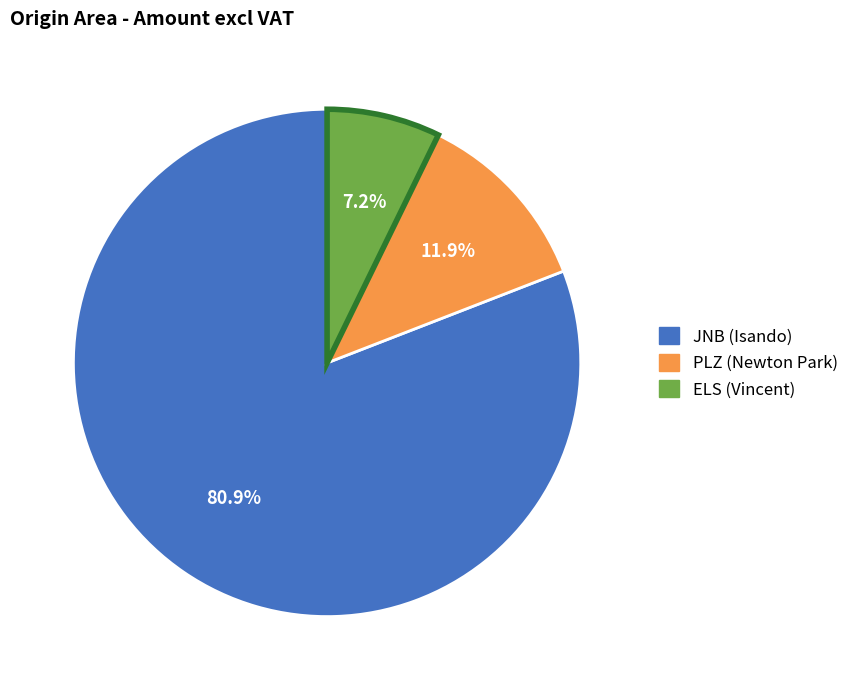

Is there any slice that represents more than half of the pie?

Yes